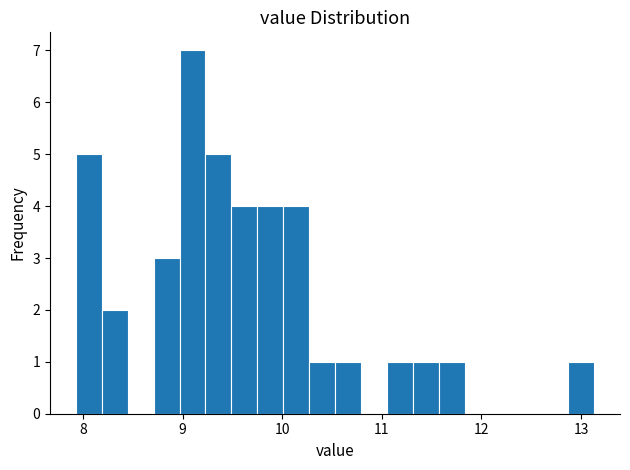

Around what value on the x-axis is the tallest bar? Give the approximate position of its centre, as read against the axis.

9.1